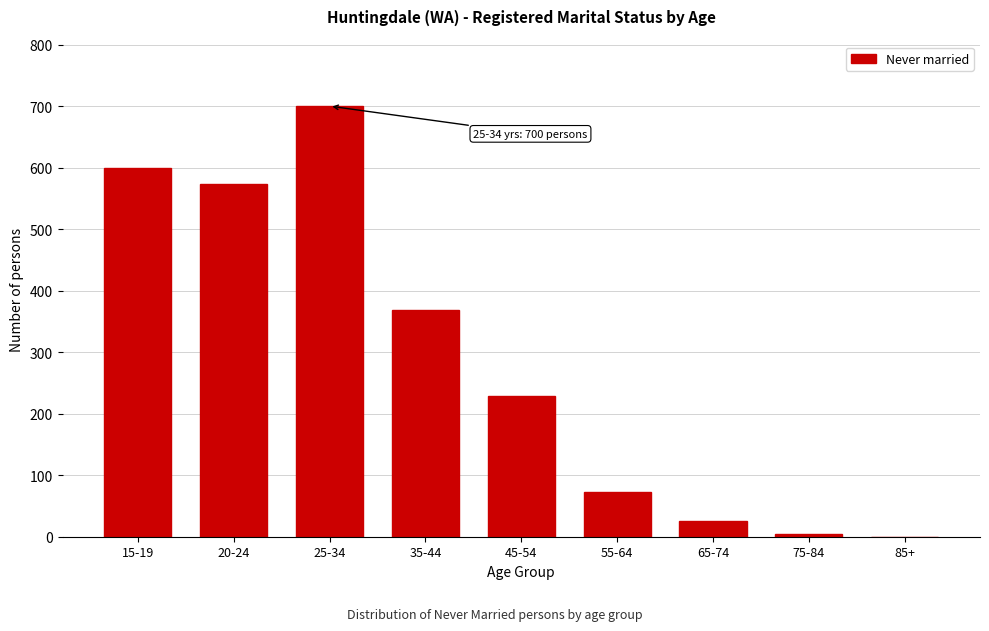

Reading left to right, what are all the values shown in this chart?

15-19=600	20-24=573	25-34=700	35-44=368	45-54=229	55-64=73	65-74=25	75-84=4	85+=0